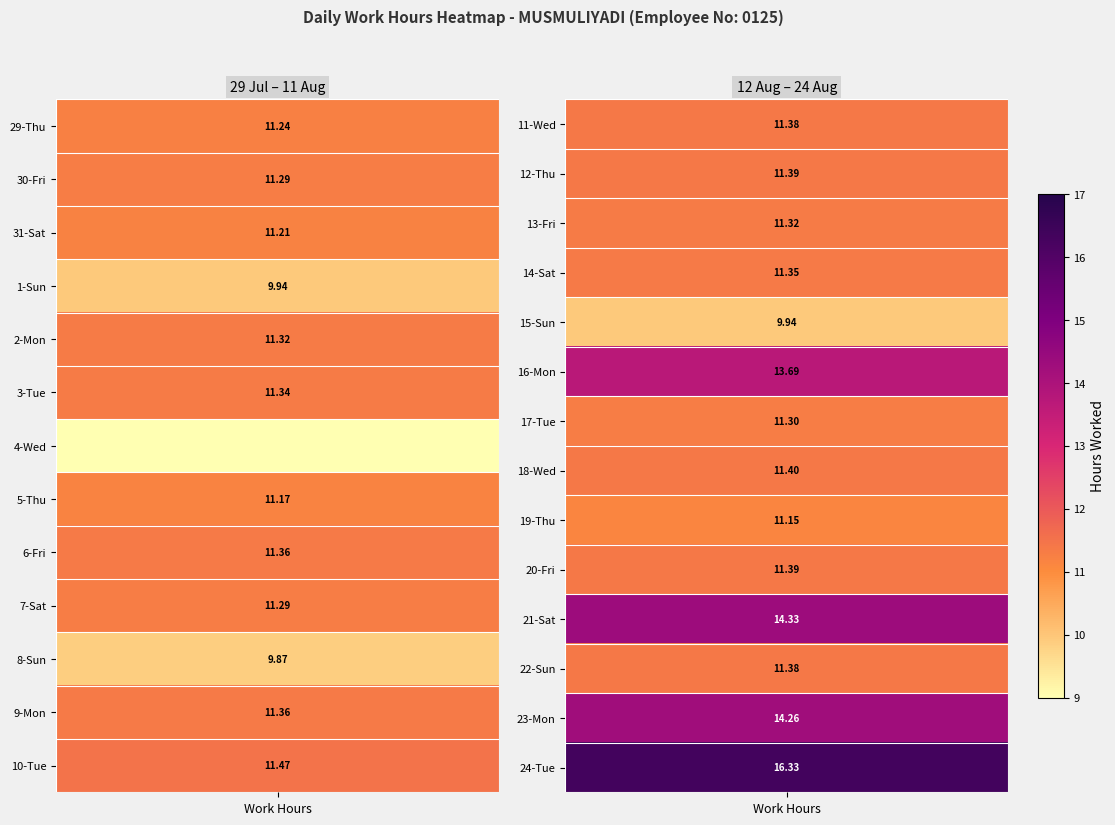

The 19-Thu series shows 4.6 at 3. True or false?

False